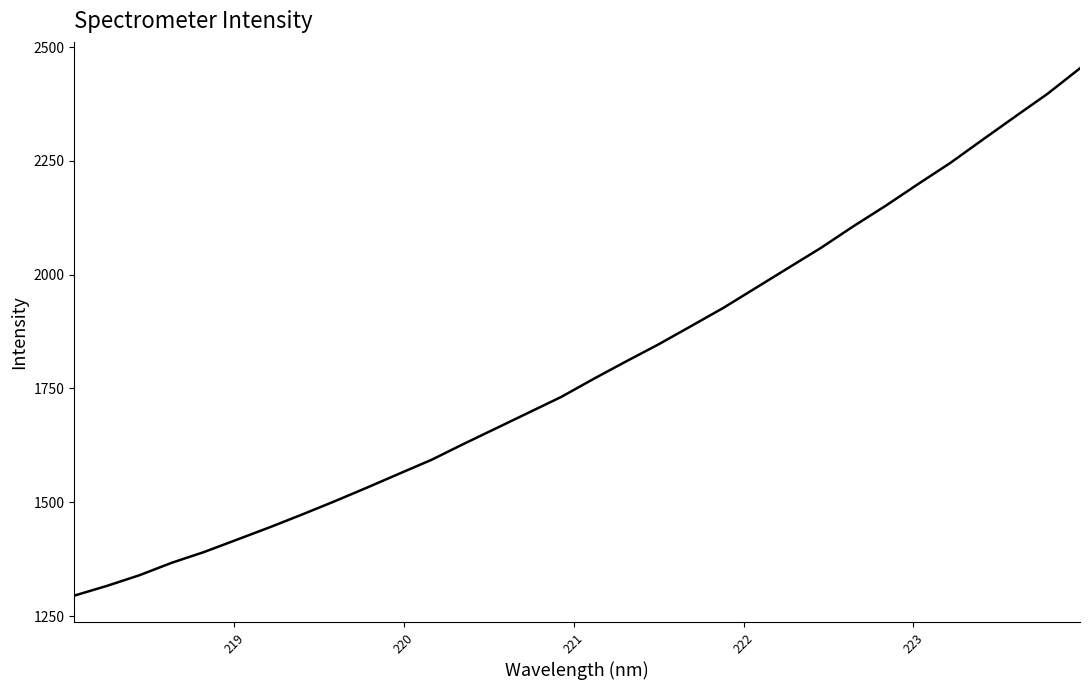

What is the smallest value displayed?

1294.8